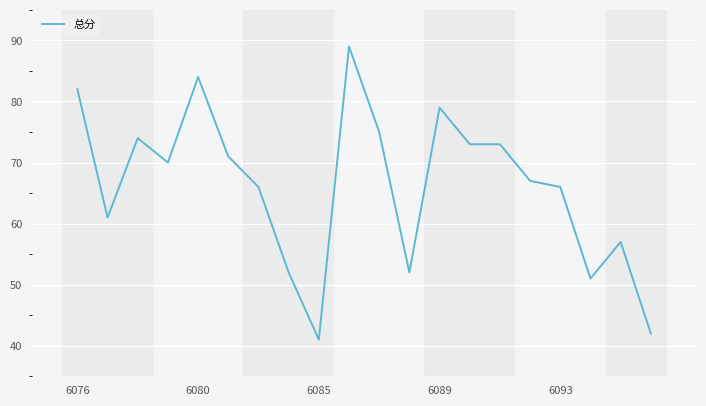

What is the minimum value shown in the chart?

41